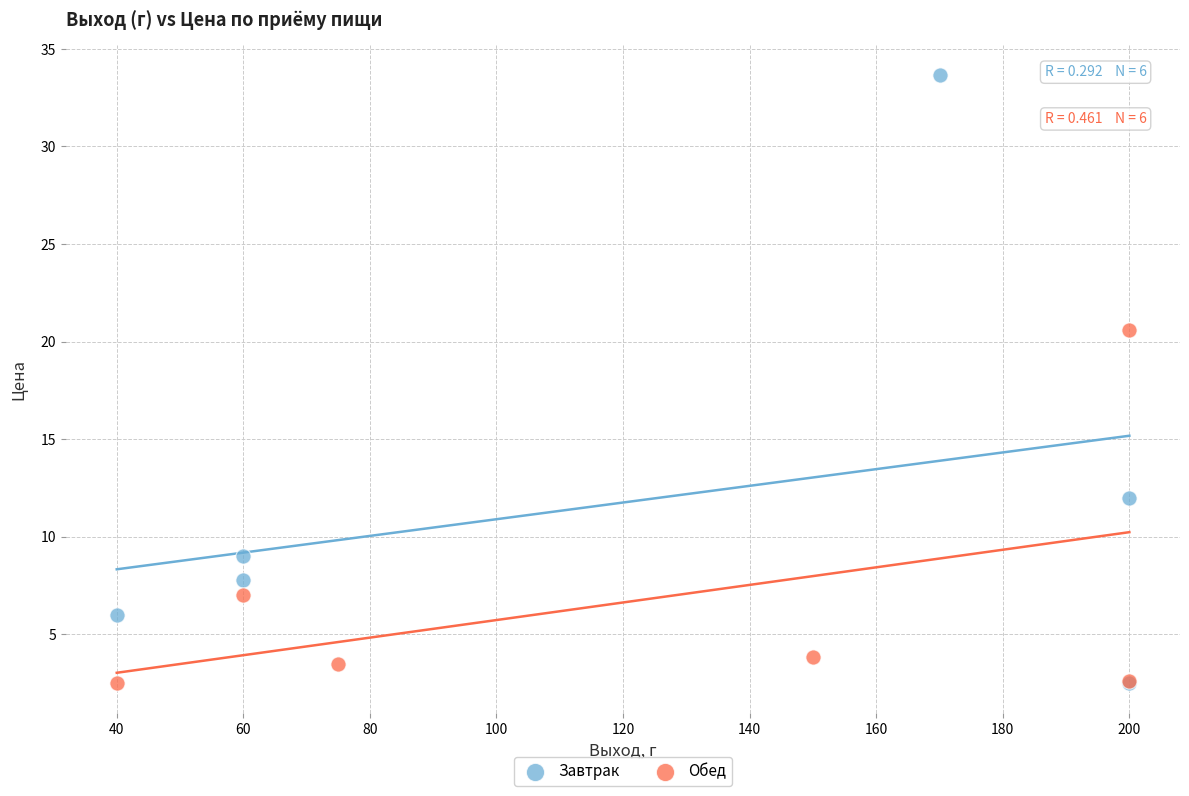

What are all the series names shown in the legend?

Завтрак, Обед